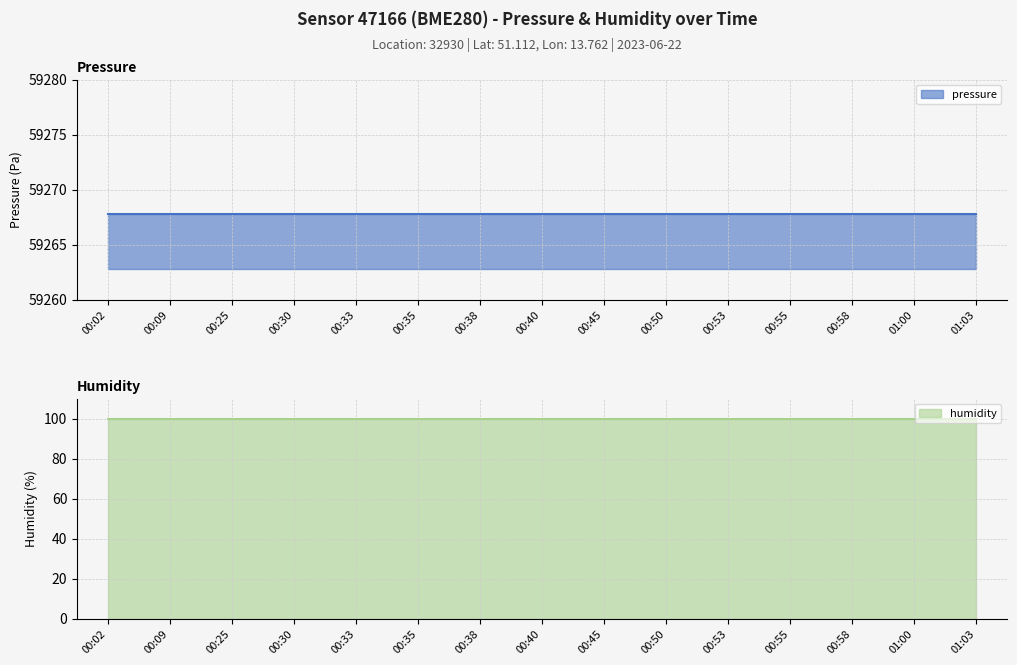

What is the difference between the highest and lowest values at 00:35?

59167.8